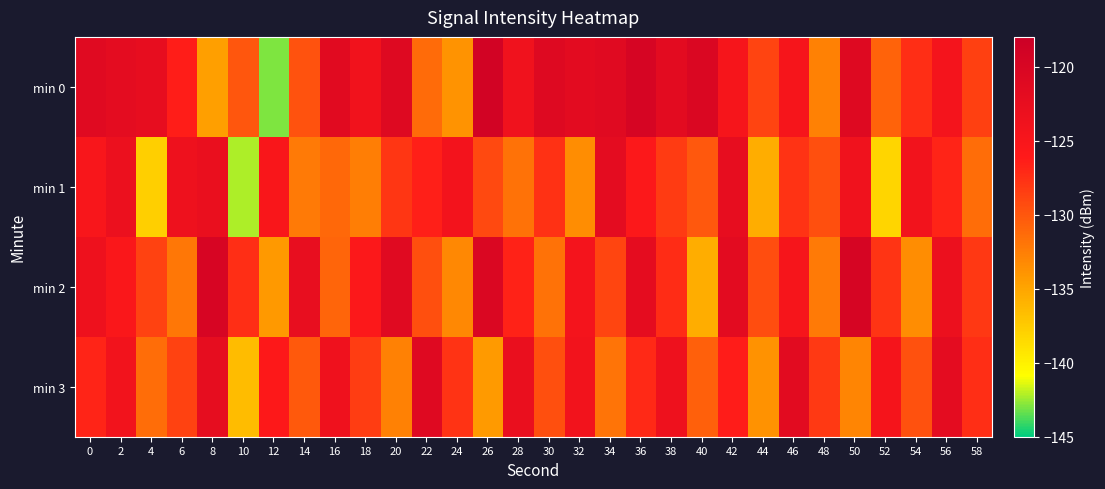

At which category is the sum across all series the highest?

2